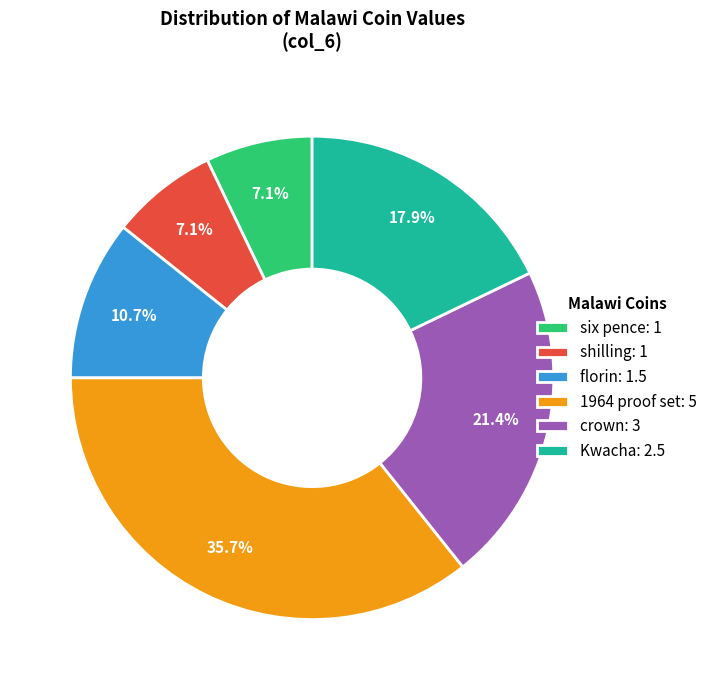

Does six pence account for over 50% of the chart?

No